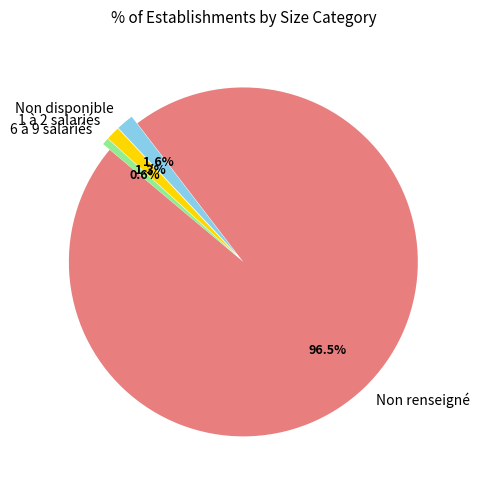

How many segments does this pie chart have?

4